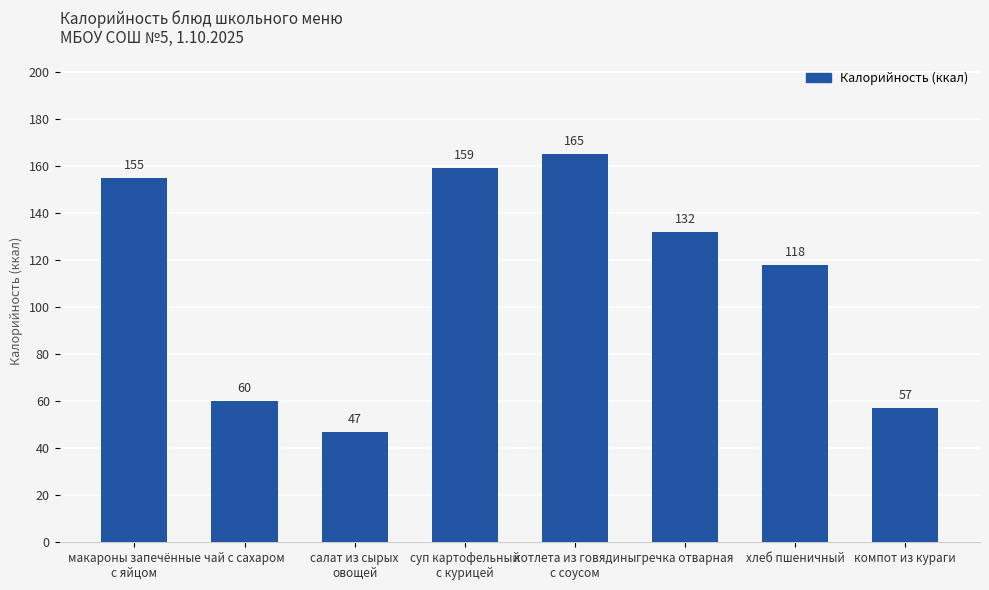

What is the difference between the values at чай с сахаром and гречка отварная?

72